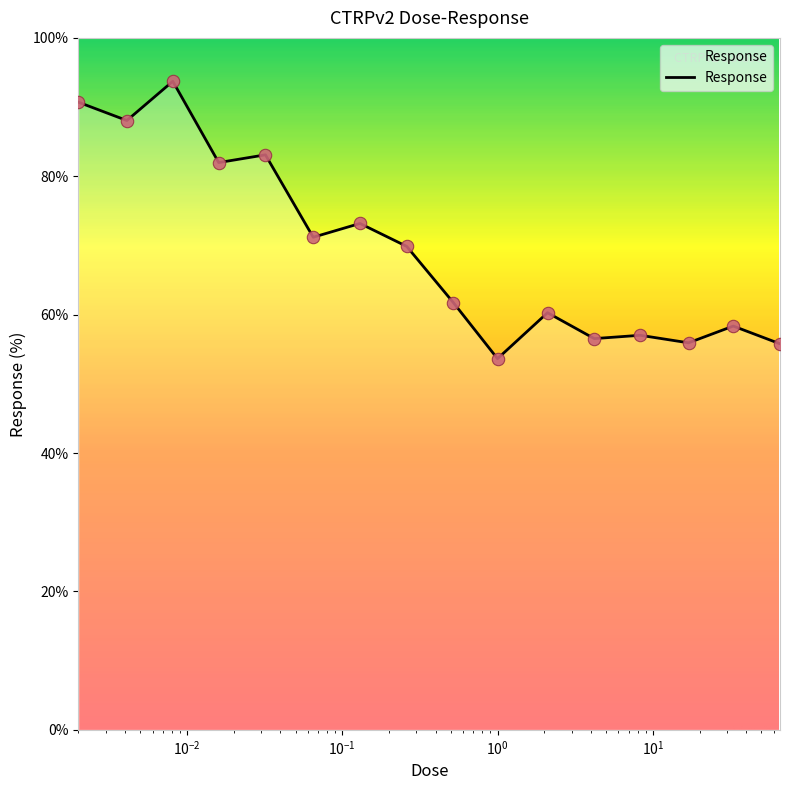

What is the smallest value displayed?

53.6